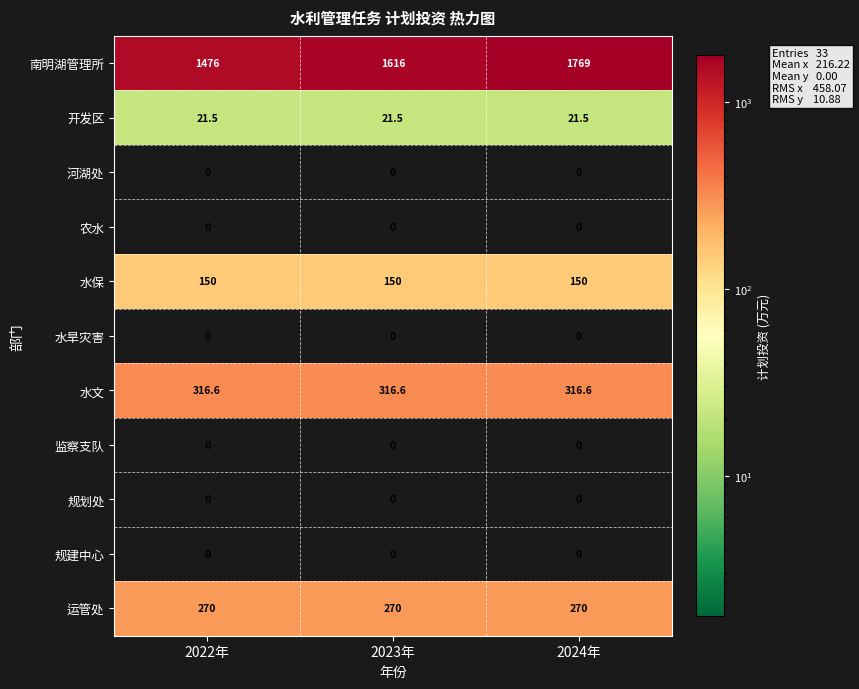

Which series changed the most between 2023年 and 2024年?

南明湖管理所